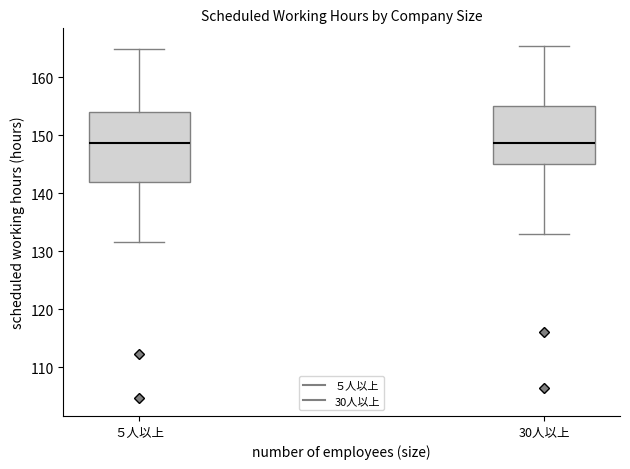

Reading left to right, transcribe this box plot: for each box, give where its median line is, the range the box spans, and where its two whiskers end, as read against the y-axis. The values are not printed on the chart, so give them approximately, as read against the axis.

５人以上: median 149, box 142 to 154, whiskers 132 to 165
30人以上: median 149, box 145 to 155, whiskers 133 to 165